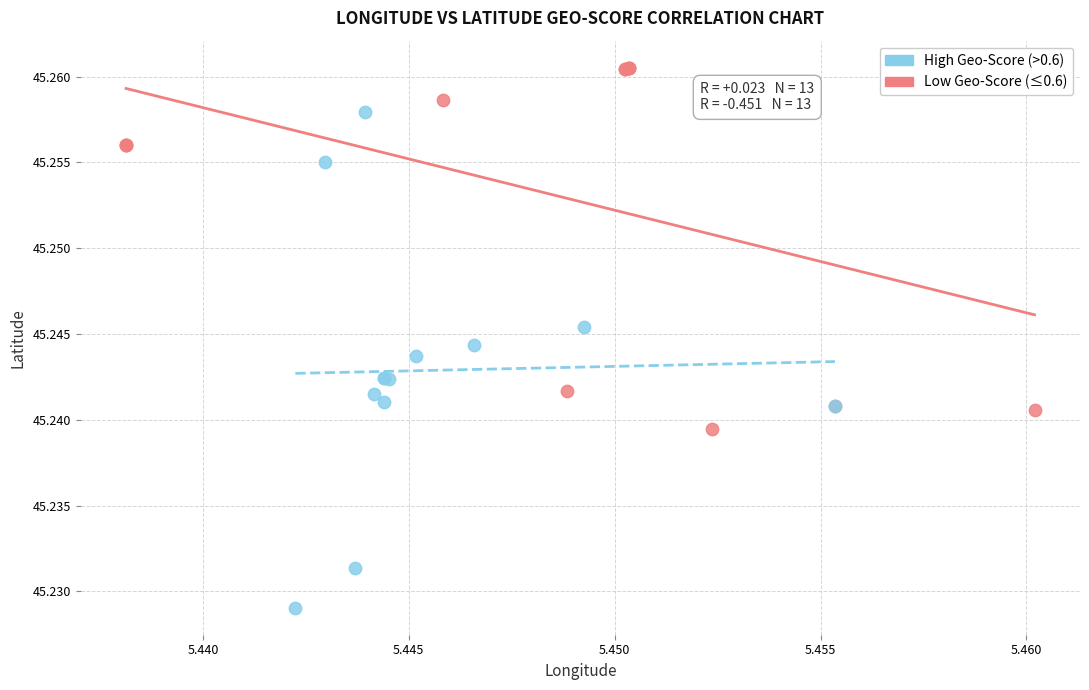

Which series reaches the maximum Y coordinate?

Low Geo-Score (≤0.6)